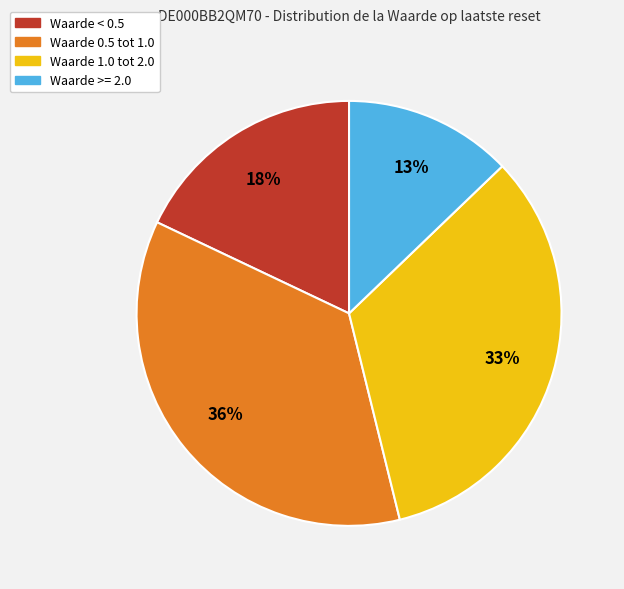

Does any single category account for the majority?

No